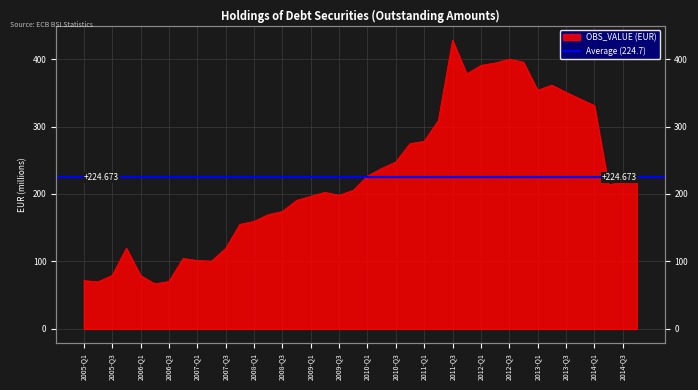

How many values exceed 213?

20